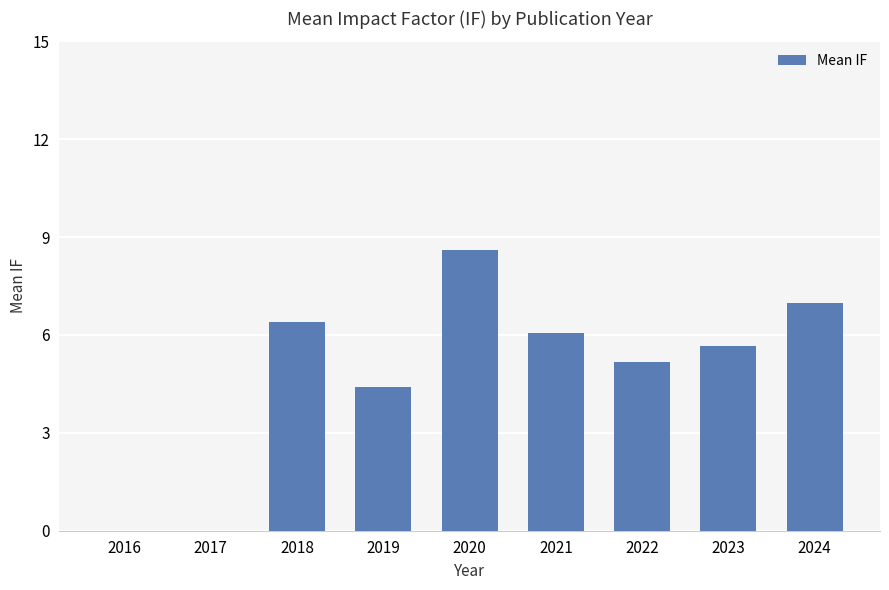

At which category does the chart reach its peak across all series?

2020